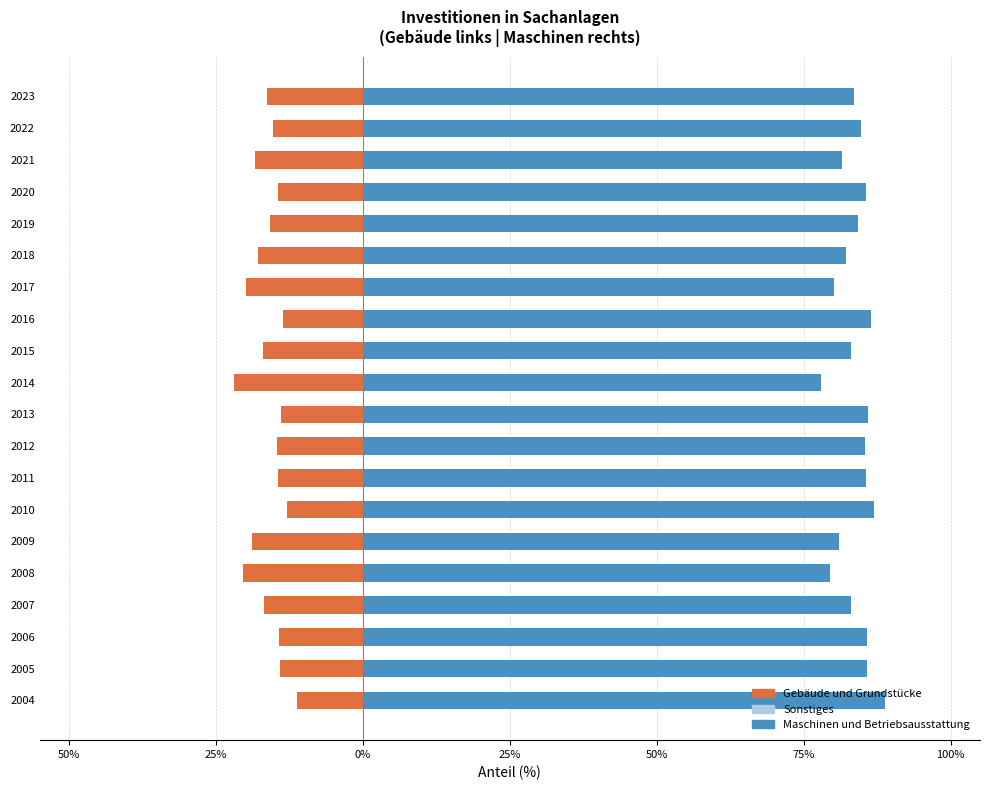

Which has a higher value, 2018 or 2007?

2007